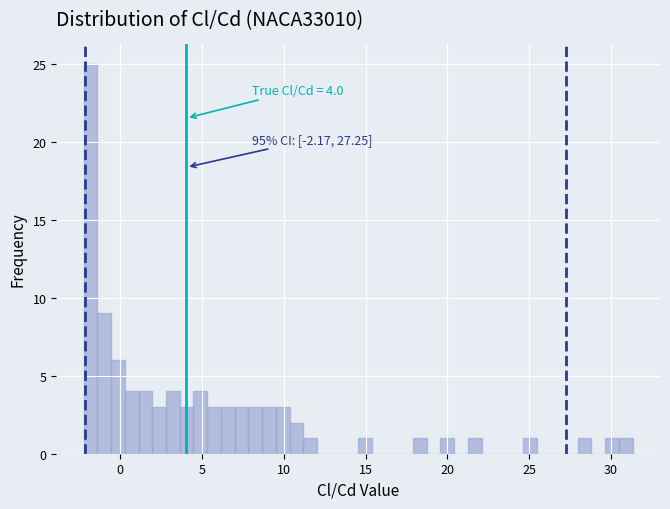

Read against the x-axis, roughly where is the centre of the tallest bar?

-2.0